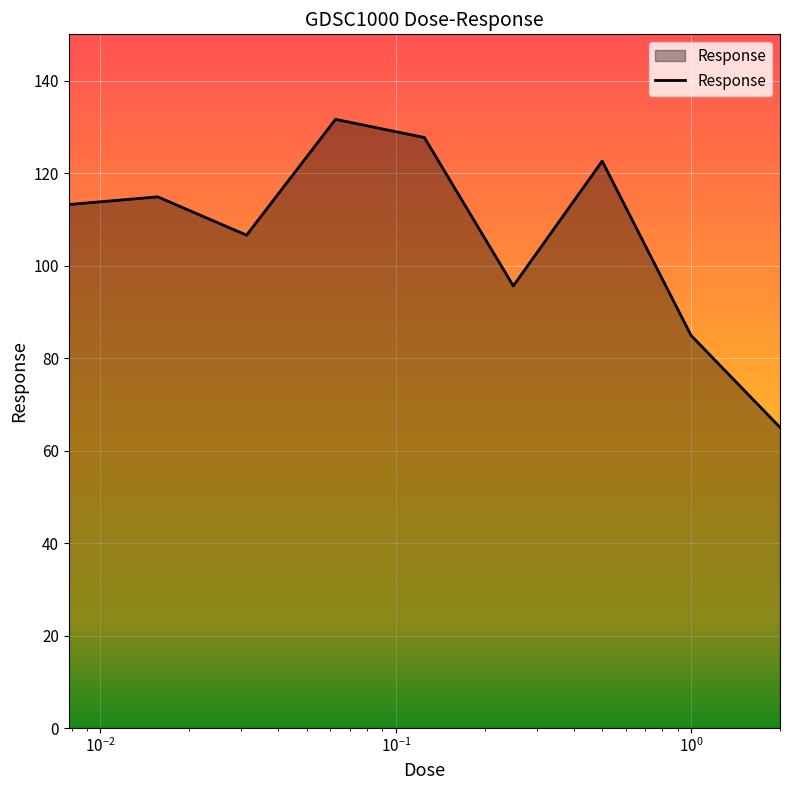

What is the smallest value displayed?

65.0